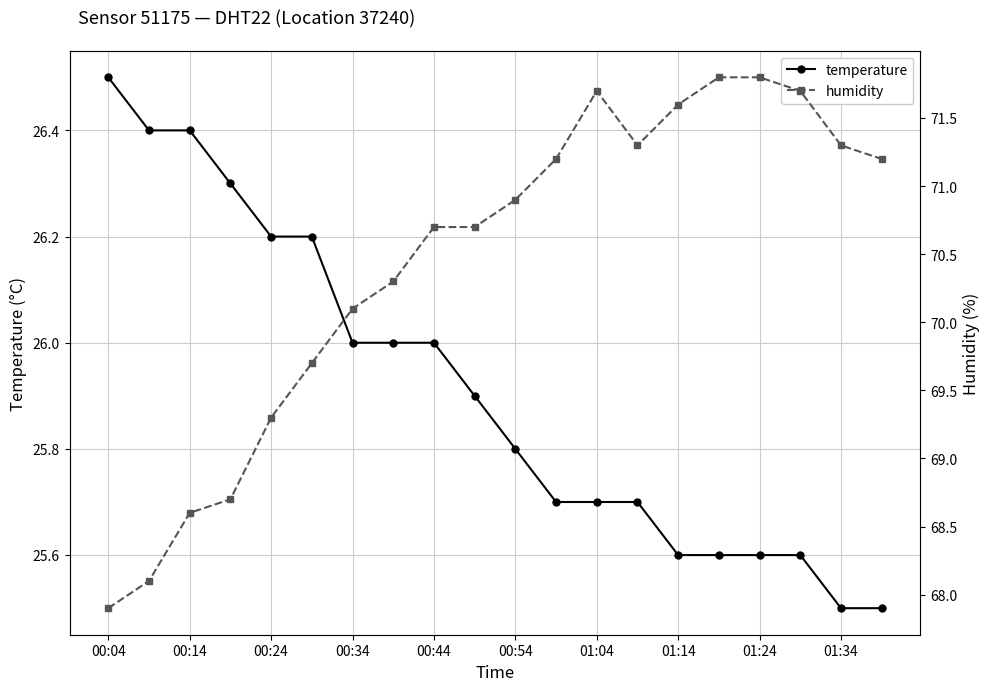

Which series has the largest range (max minus min)?

humidity